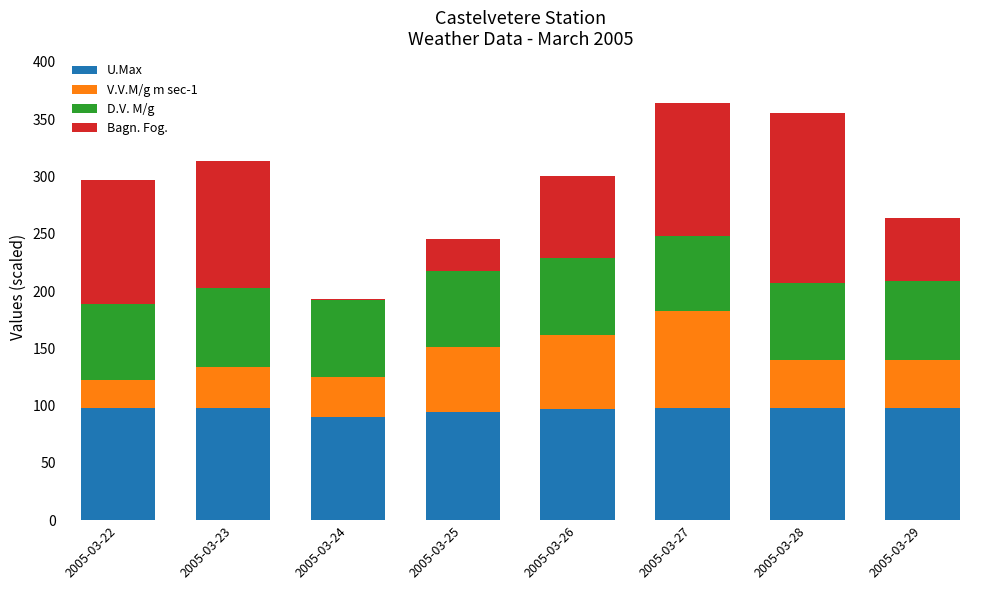

What is the highest value of the U.Max series?

98.0